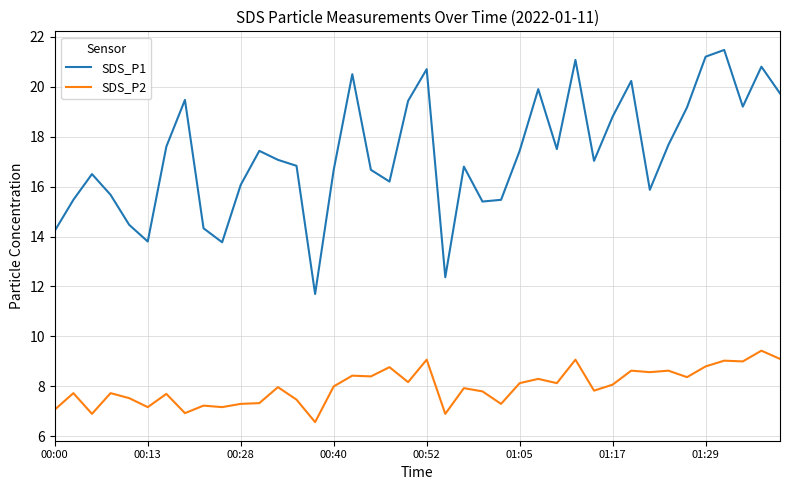

What is the minimum value shown in the chart?

6.6